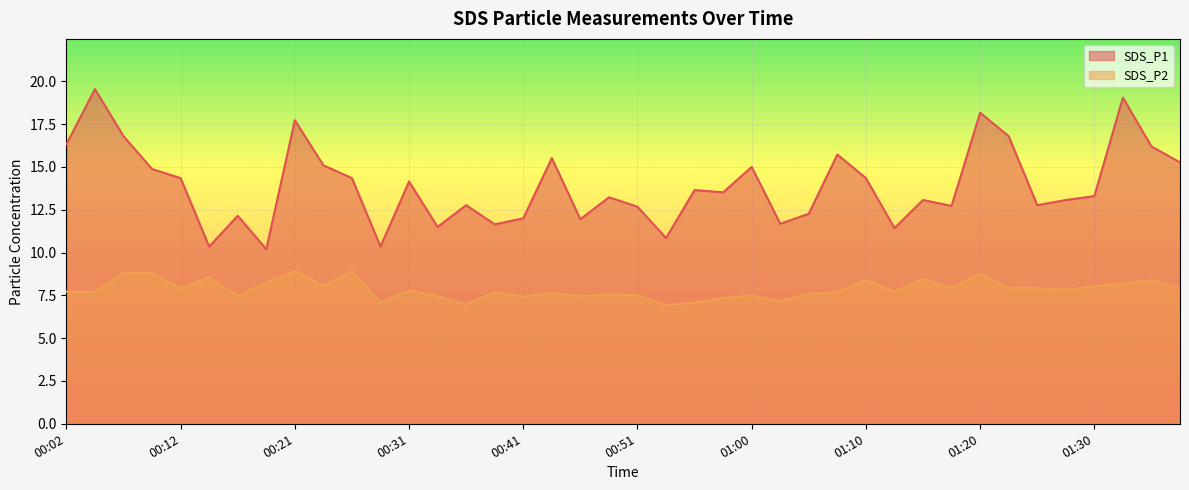

Where is SDS_P2 nearest to the value 7?

00:36